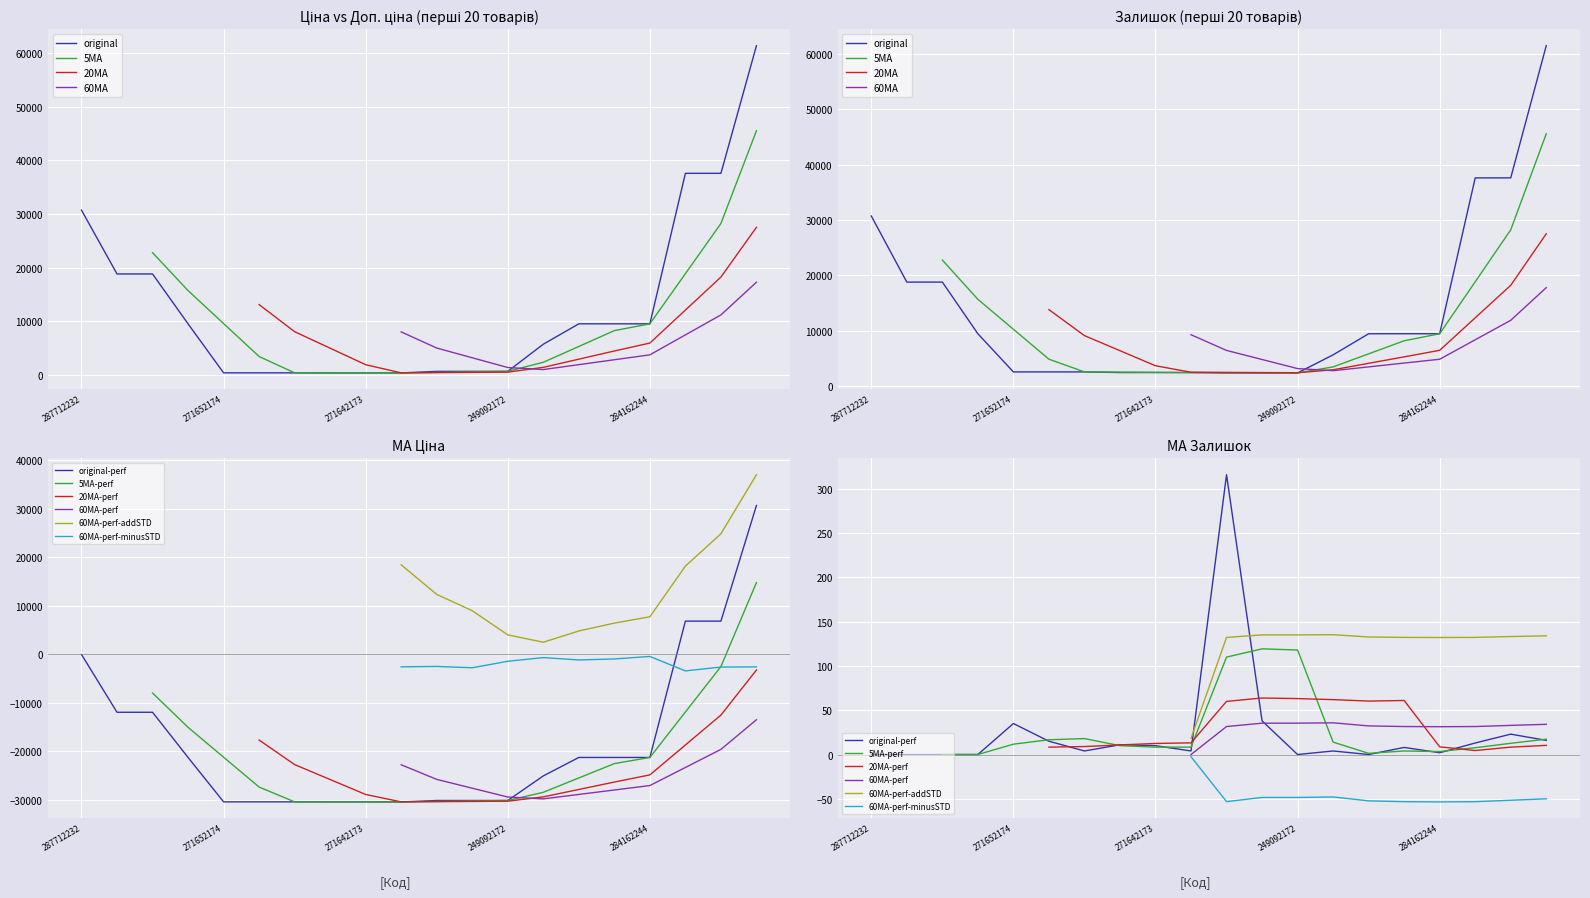

Reading left to right, transcribe all the data shown in this chart.

Ціна: 287712232=30717.1	287692233=18796.8	287692231=18796.8	284162248=9480.1	271652174=324.8	271652173=324.8	271652172=324.8	271642174=310.3	271642173=310.3	271642172=310.3	249092174=603.7	249092173=603.7	249092172=603.7	10832185=5673.8	284162246=9480.1	284162245=9480.1	284162244=9480.1	285652233=37593.6	285652231=37593.6	285672232=61434.3
Доп. ціна: 287712232=30717.1	287692233=18796.8	287692231=18796.8	284162248=9480.1	271652174=2598.3	271652173=2598.3	271652172=2598.3	271642174=2482.4	271642173=2482.4	271642172=2482.4	249092174=2414.8	249092173=2414.8	249092172=2414.8	10832185=5673.8	284162246=9480.1	284162245=9480.1	284162244=9480.1	285652233=37593.6	285652231=37593.6	285672232=61434.3
Залишок: 287712232=0.0	287692233=0.0	287692231=0.0	284162248=0.0	271652174=35.0	271652173=15.0	271652172=4.0	271642174=11.0	271642173=10.0	271642172=4.0	249092174=316.0	249092173=38.0	249092172=0.0	10832185=4.0	284162246=0.0	284162245=8.0	284162244=2.0	285652233=13.0	285652231=23.0	285672232=16.0